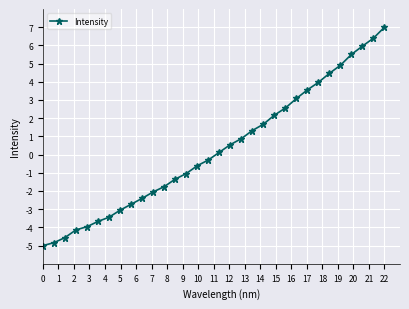

What is the value of the 12th point from the left?

-1.8